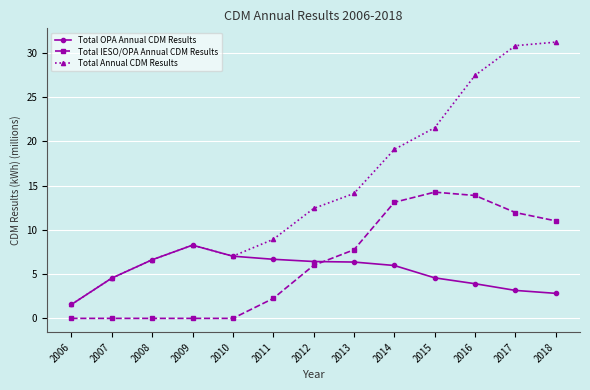

What is the spread (max minus min) of values at 2014?

13.1